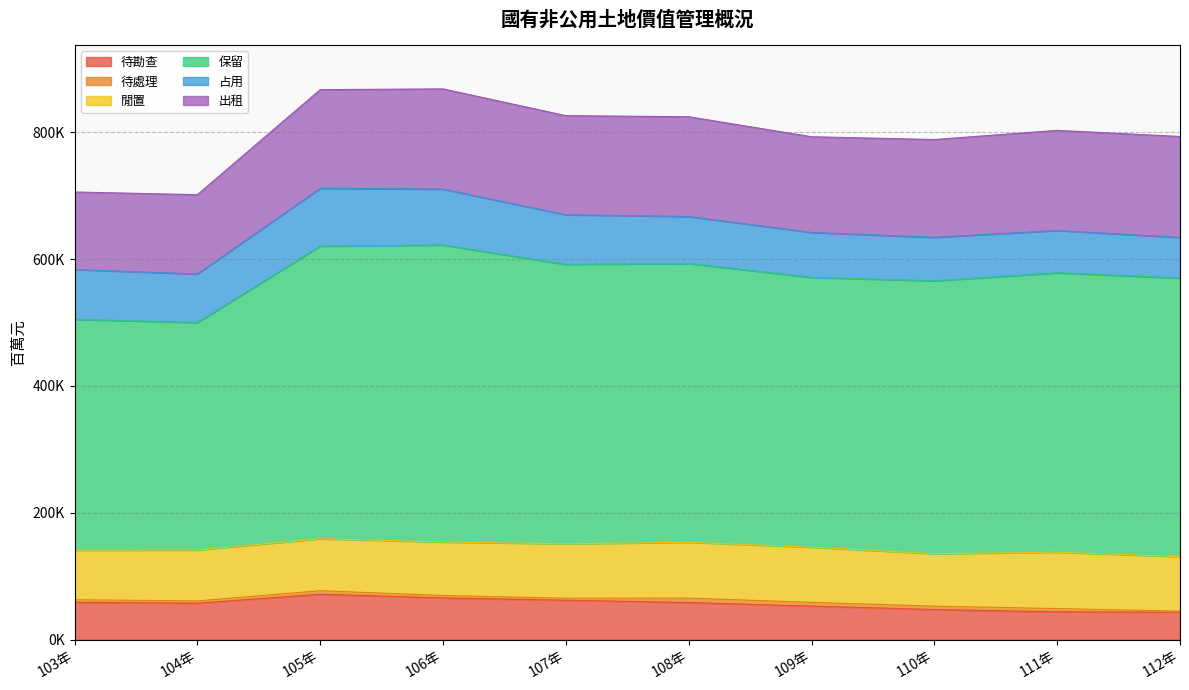

What is the difference between the maximum and minimum values in the 閒置 series?

10752